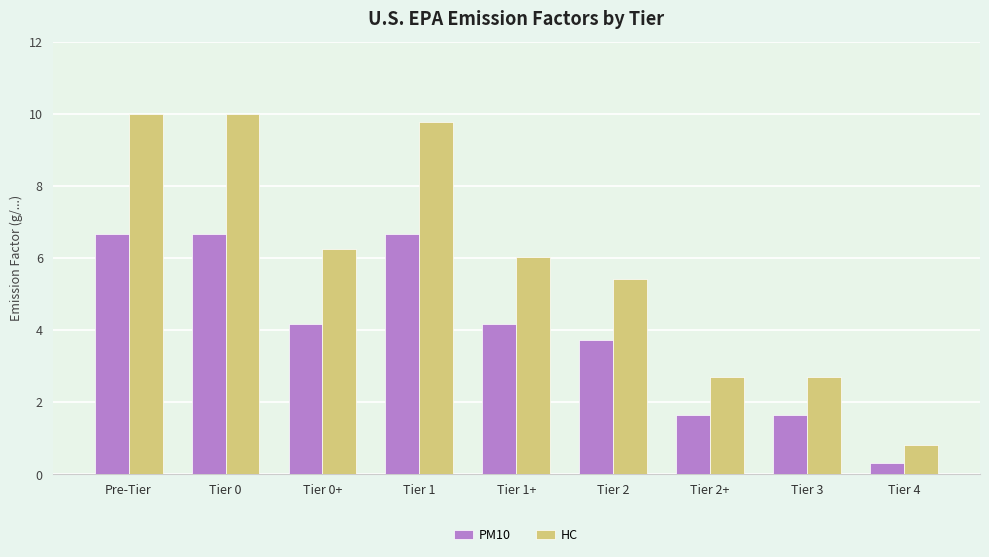

The value of PM10 at Tier 0 is 6.7. True or false?

True